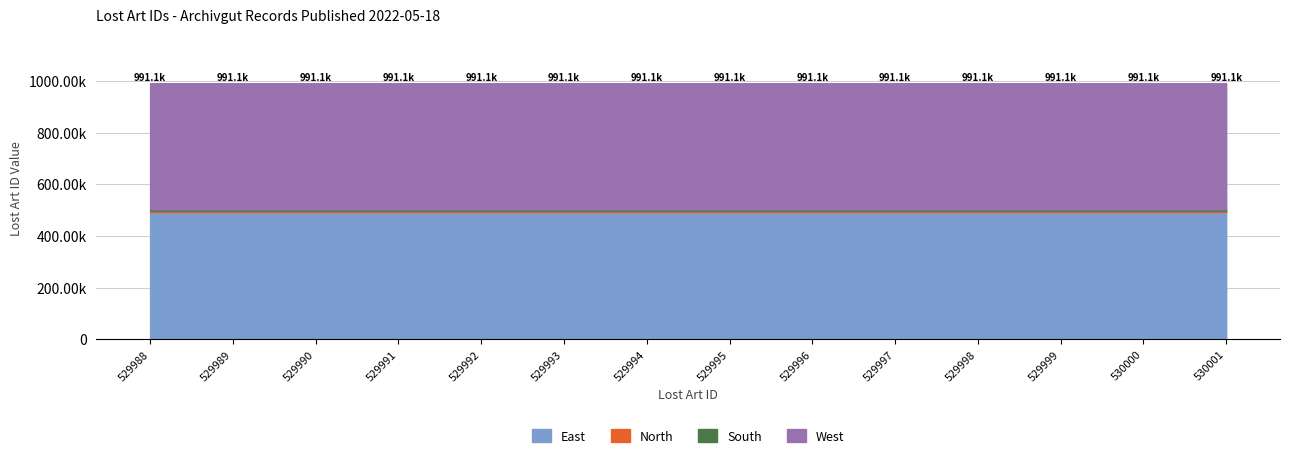

Does the chart have visible grid lines?

Yes